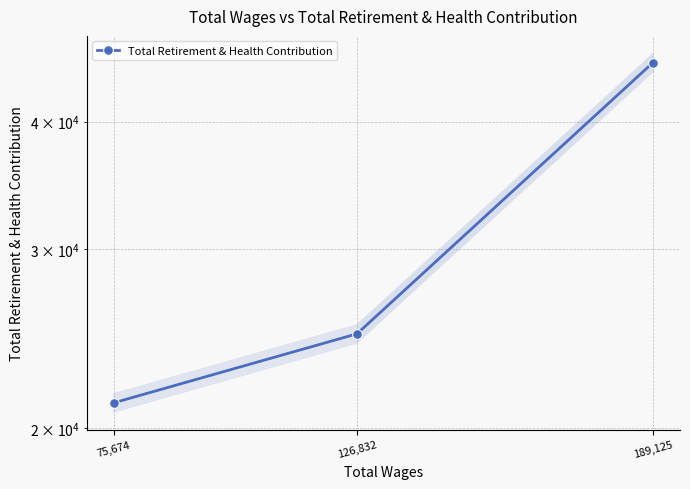

Reading left to right, transcribe all the data shown in this chart.

75,674=21179	126,832=24755	189,125=45734